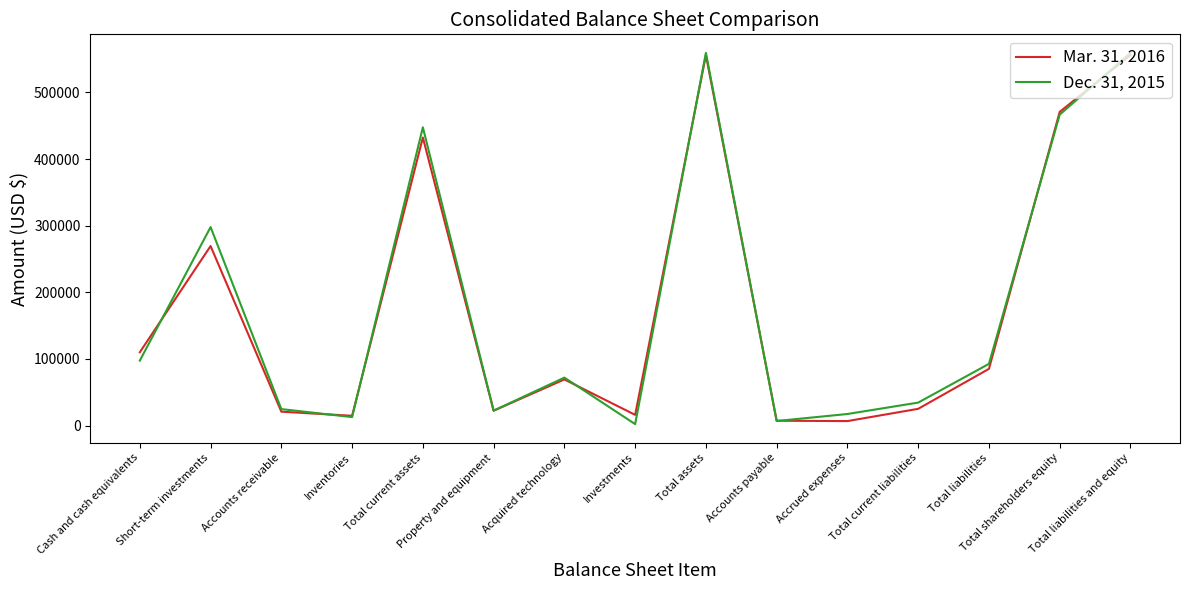

List the series in order of their peak value, highest first.

Dec. 31, 2015, Mar. 31, 2016